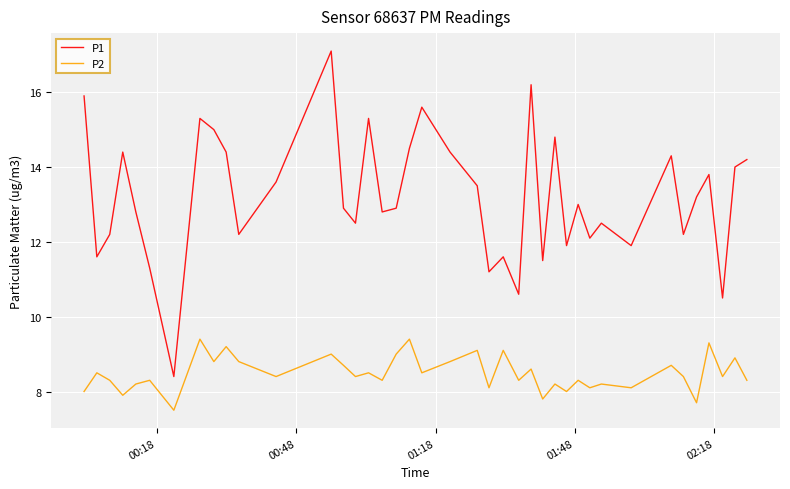

Reading left to right, what are all the values shown in this chart?

P1: 15.9	11.6	12.2	14.4	12.8	11.3	8.4	15.3	15.0	14.4	12.2	13.6	17.1	12.9	12.5	15.3	12.8	12.9	14.5	15.6	14.4	13.5	11.2	11.6	10.6	16.2	11.5	14.8	11.9	13.0	12.1	12.5	11.9	14.3	12.2	13.2	13.8	10.5	14.0	14.2
P2: 8.0	8.5	8.3	7.9	8.2	8.3	7.5	9.4	8.8	9.2	8.8	8.4	9.0	8.7	8.4	8.5	8.3	9.0	9.4	8.5	8.8	9.1	8.1	9.1	8.3	8.6	7.8	8.2	8.0	8.3	8.1	8.2	8.1	8.7	8.4	7.7	9.3	8.4	8.9	8.3